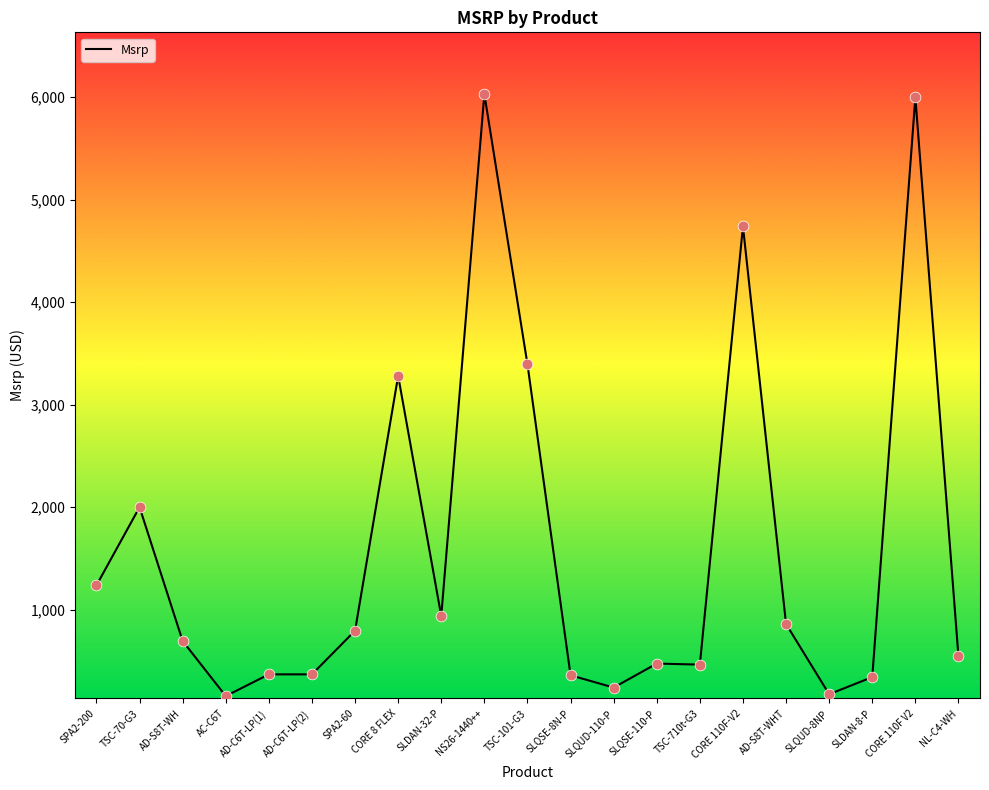

What is the ratio of the value at AD-S8T-WHT to the value at AD-C6T-LP(1)?

2.3